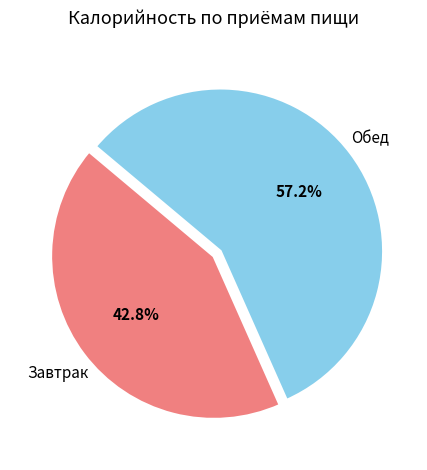

To the nearest percent, what is the combined percentage of Завтрак and Обед?

100%